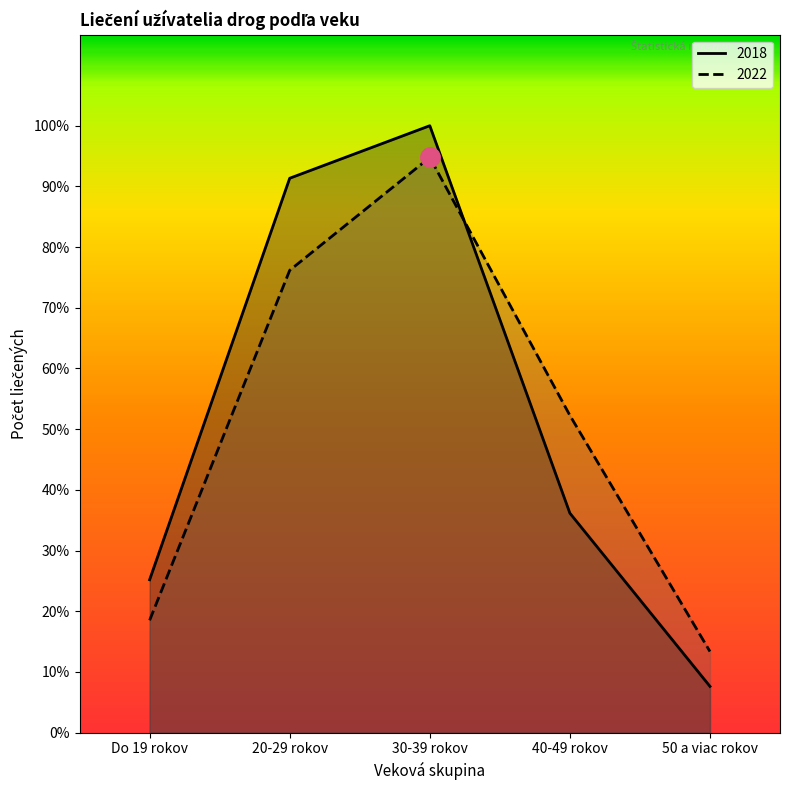

Which series ends up on top after the final intersection of 2018 and 2022?

2022